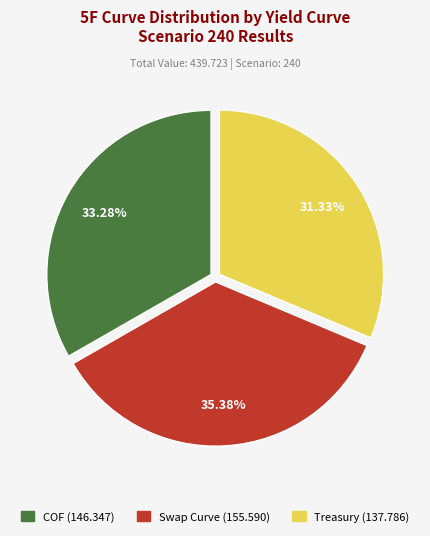

Does any single category account for the majority?

No